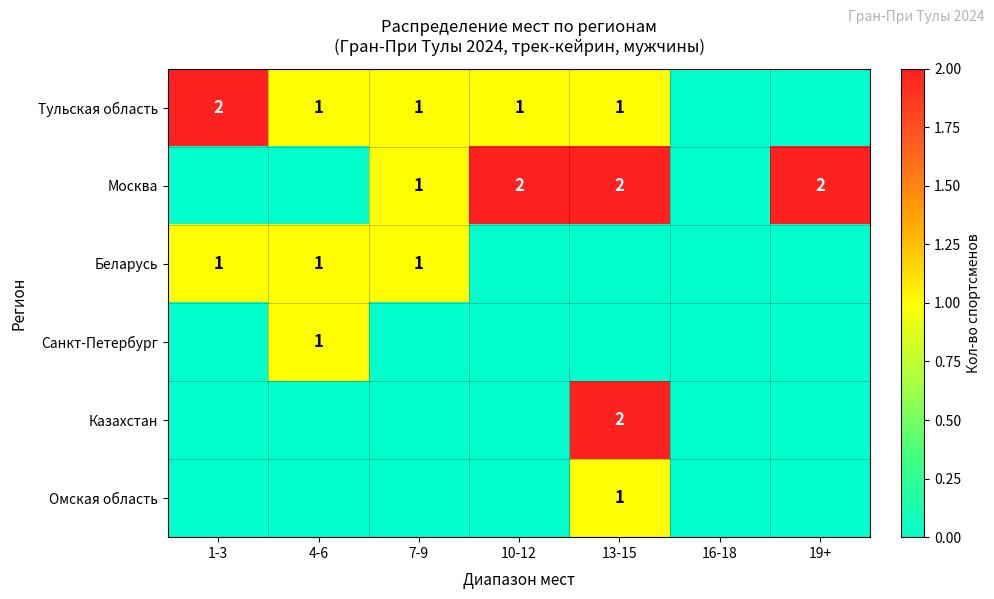

The value of Санкт-Петербург at 7-9 is 0. True or false?

False